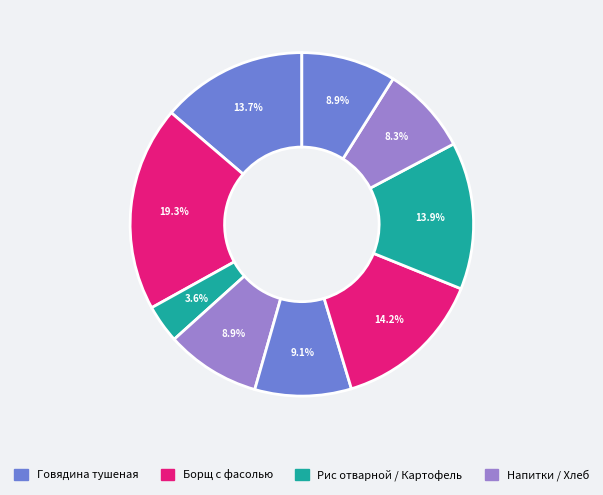

To the nearest percent, what is the difference between the largest and smallest slice percentages?

16%